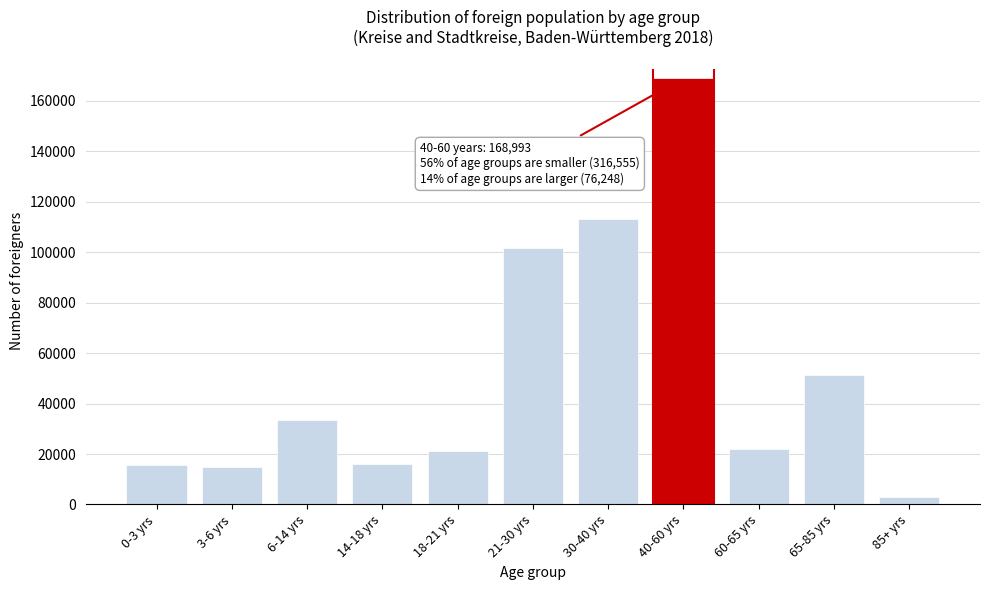

What is the label of the 1st bar from the right?

85+ yrs